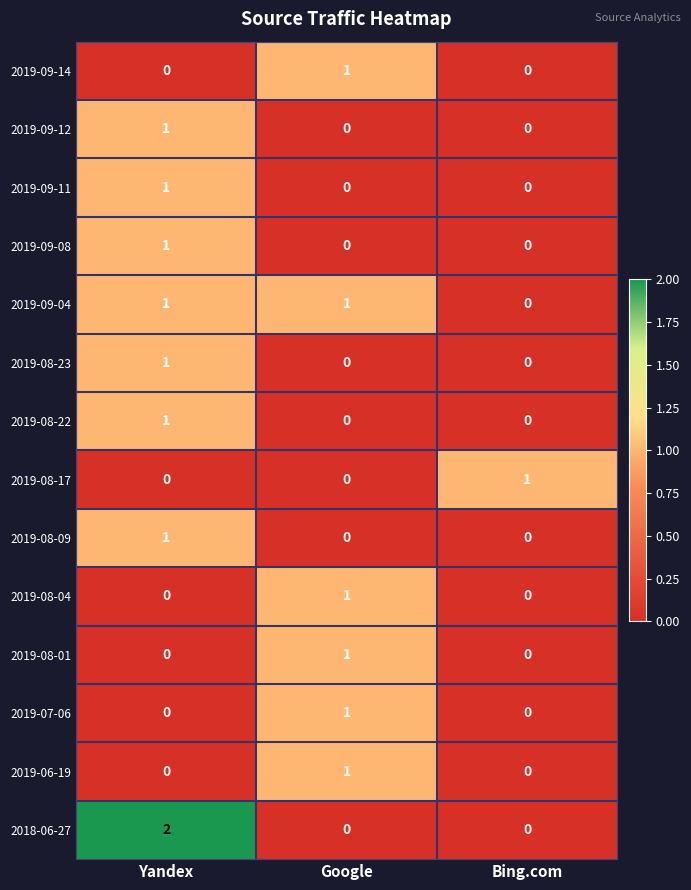

Which series changed the most between Yandex and Bing.com?

2018-06-27